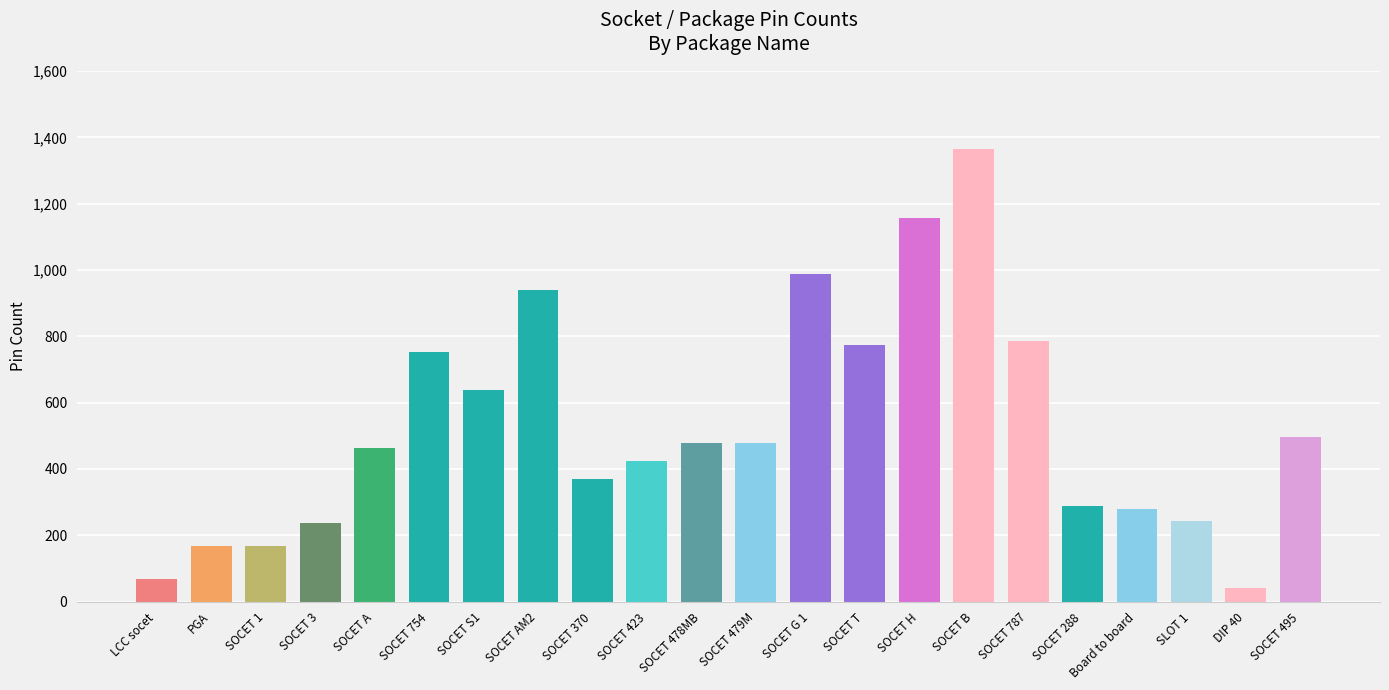

What is the label of the 6th bar from the right?

SOCET 787